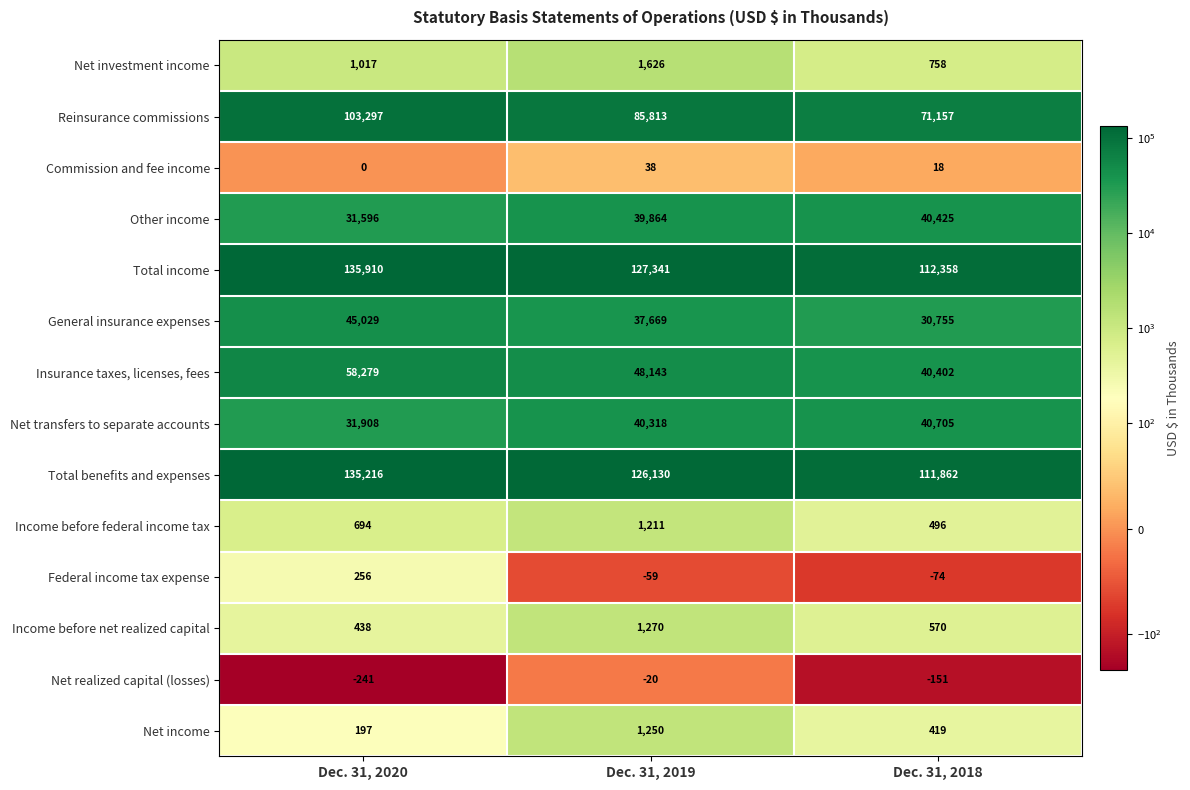

Which series has the widest spread of values?

Reinsurance commissions